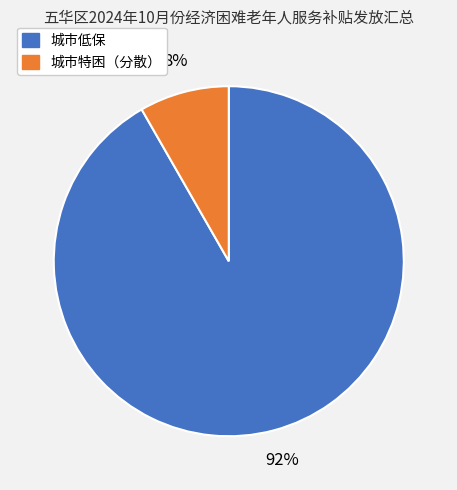

To the nearest percent, what is the average slice percentage?

50%